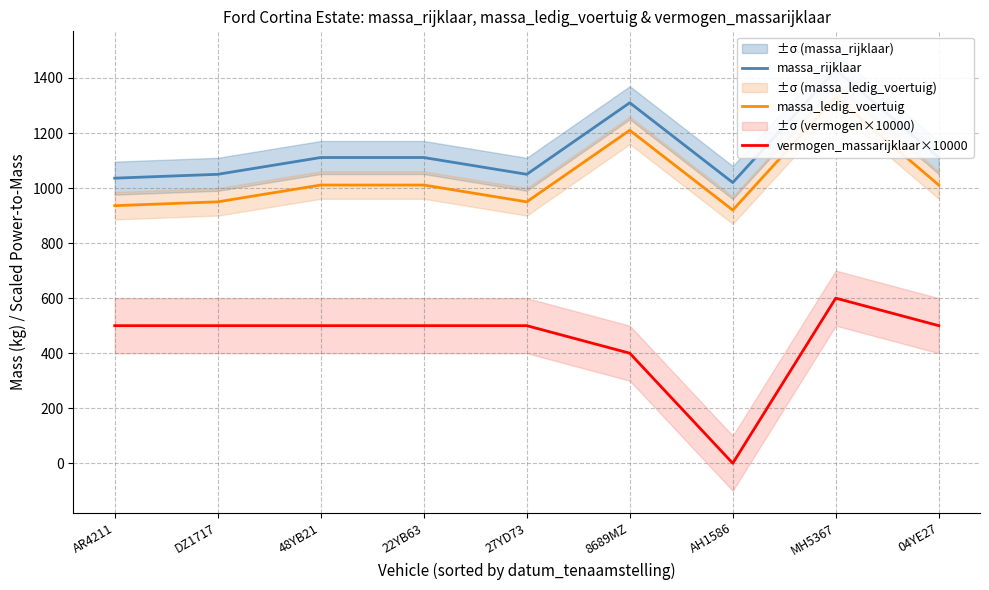

How many interior local peaks does the vermogen_massarijklaar×10000 series have?

1